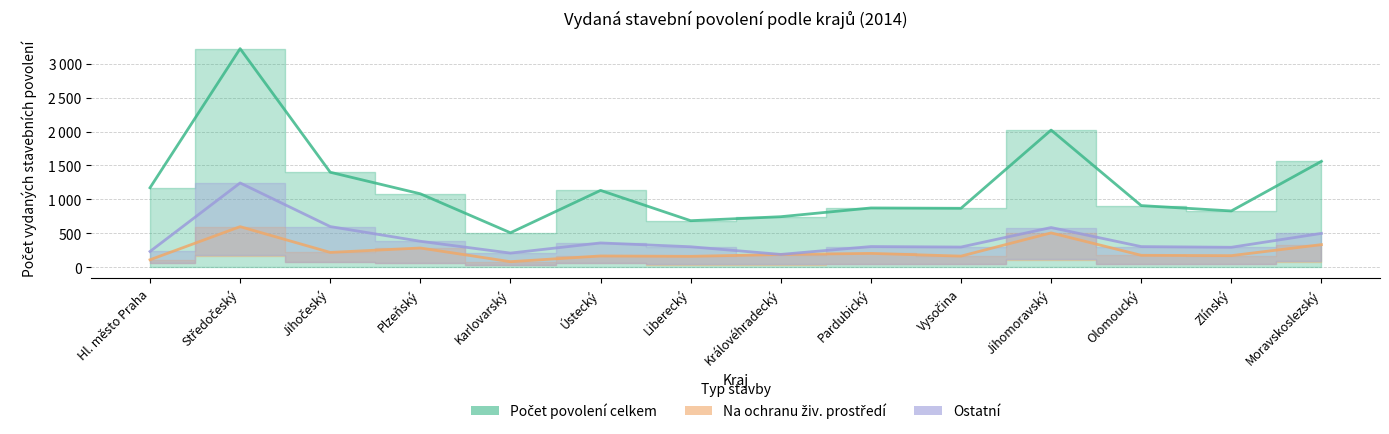

Where is the first local minimum for Na ochranu živ. prostředí?

Jihočeský